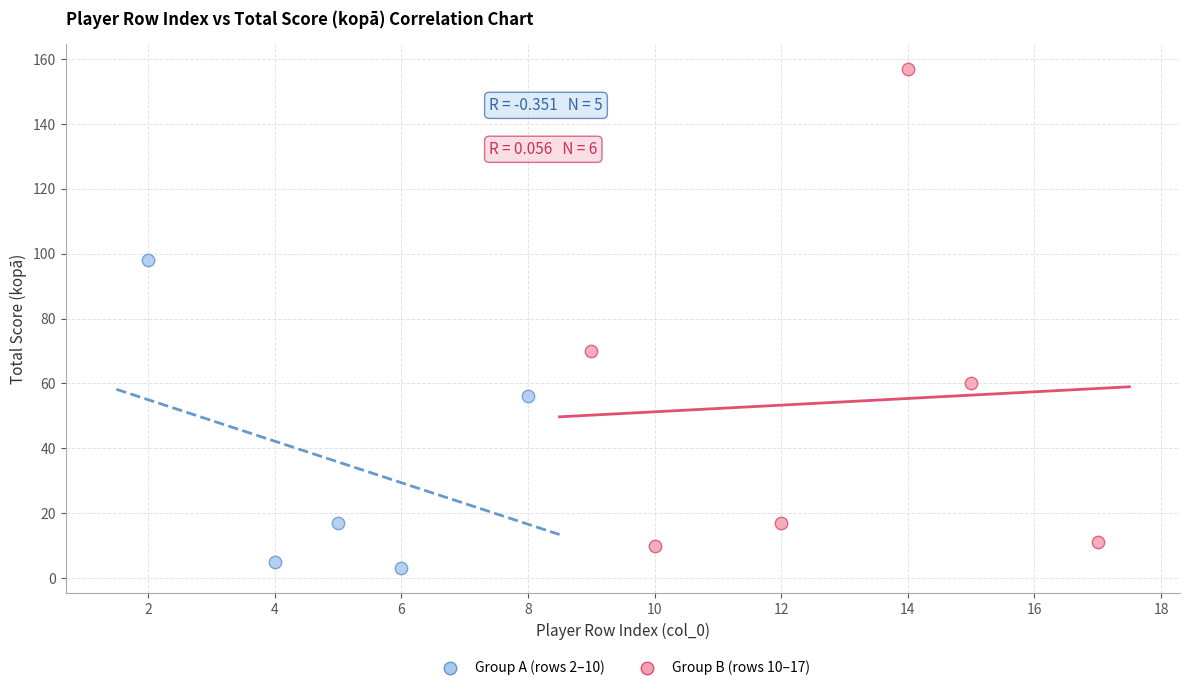

Which series reaches the minimum Y coordinate?

Group A (rows 2–10)